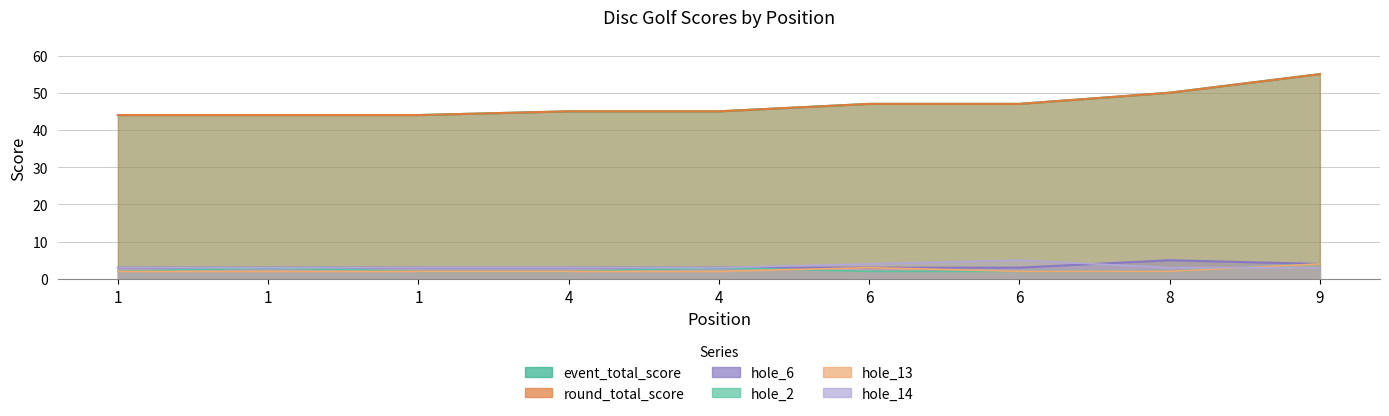

Count the hole_2 values in the range 2 to 3.

8